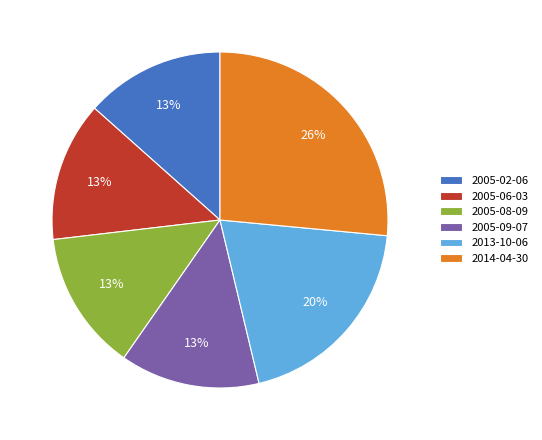

Does any single category account for the majority?

No